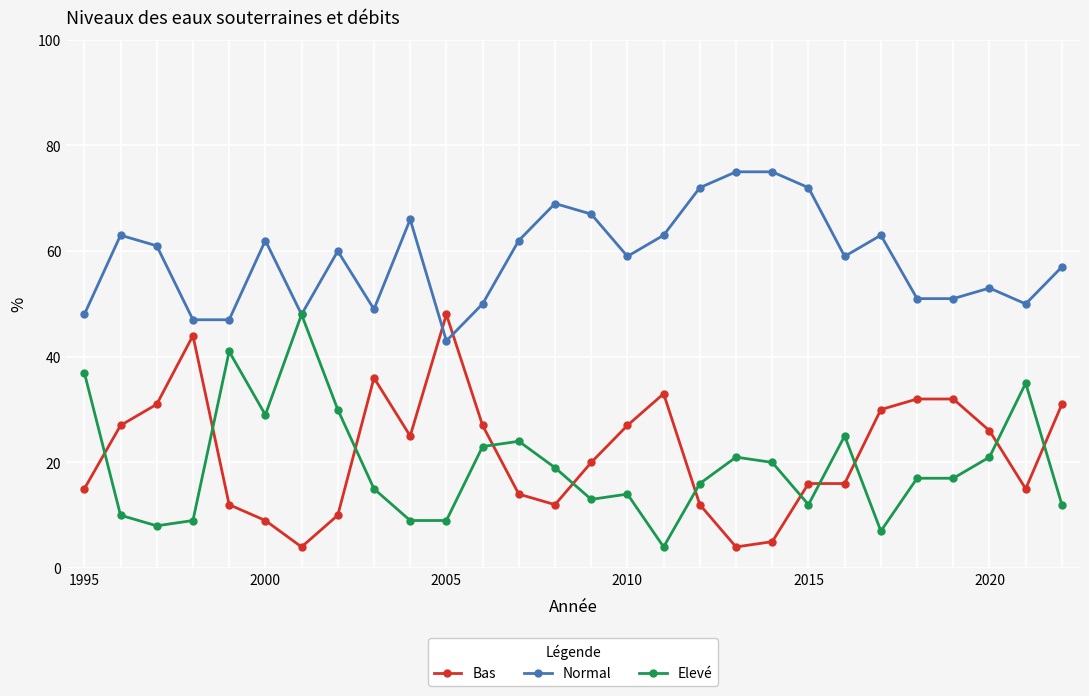

Which series has the largest total across all categories?

Normal